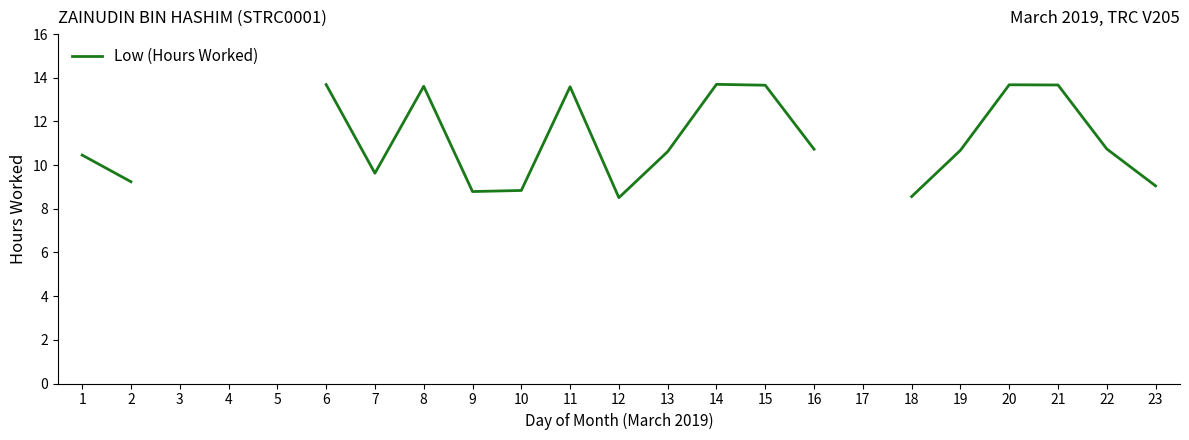

The value at 22 is 10.7. True or false?

True